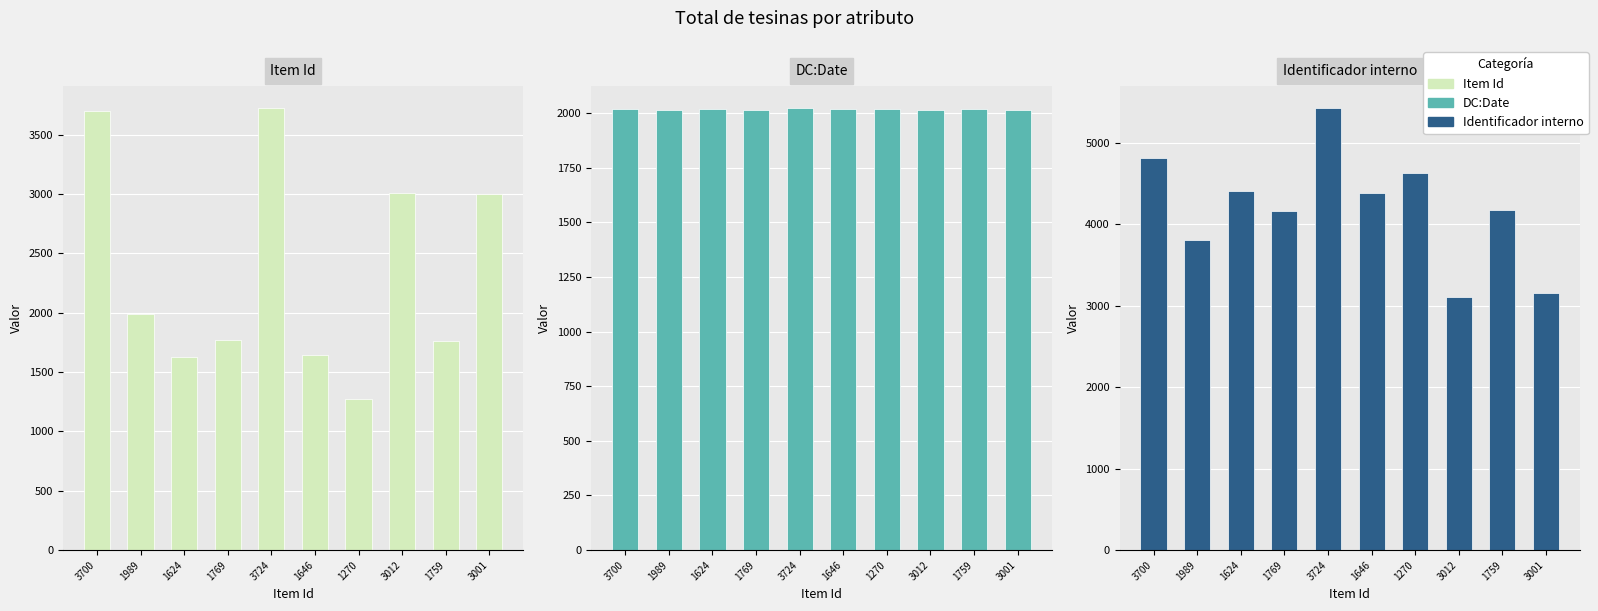

Rank the series by their average value, from lowest to highest.

DC:Date, Item Id, Identificador interno